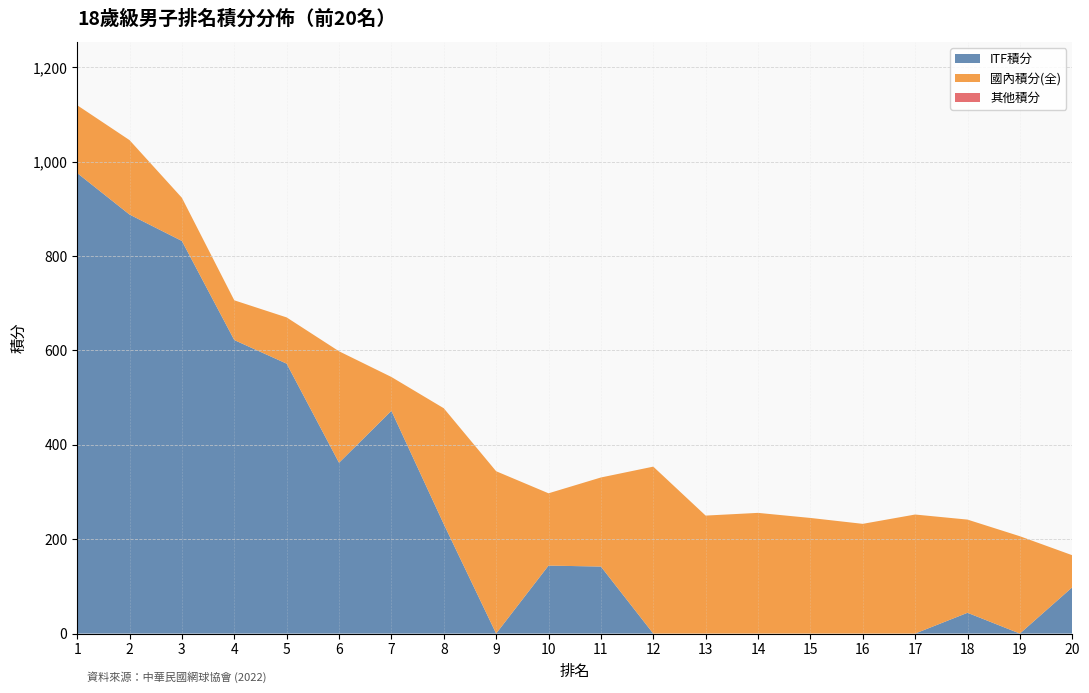

What is the highest value of the ITF積分 series?

976.0